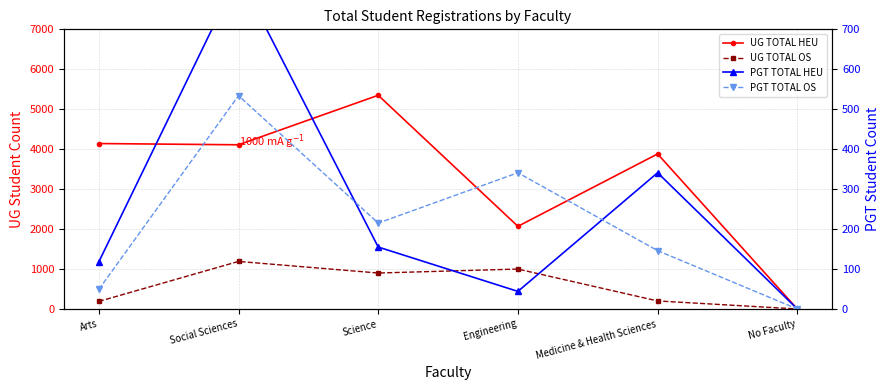

What is the difference between the maximum and minimum values in the PGT TOTAL OS series?

534